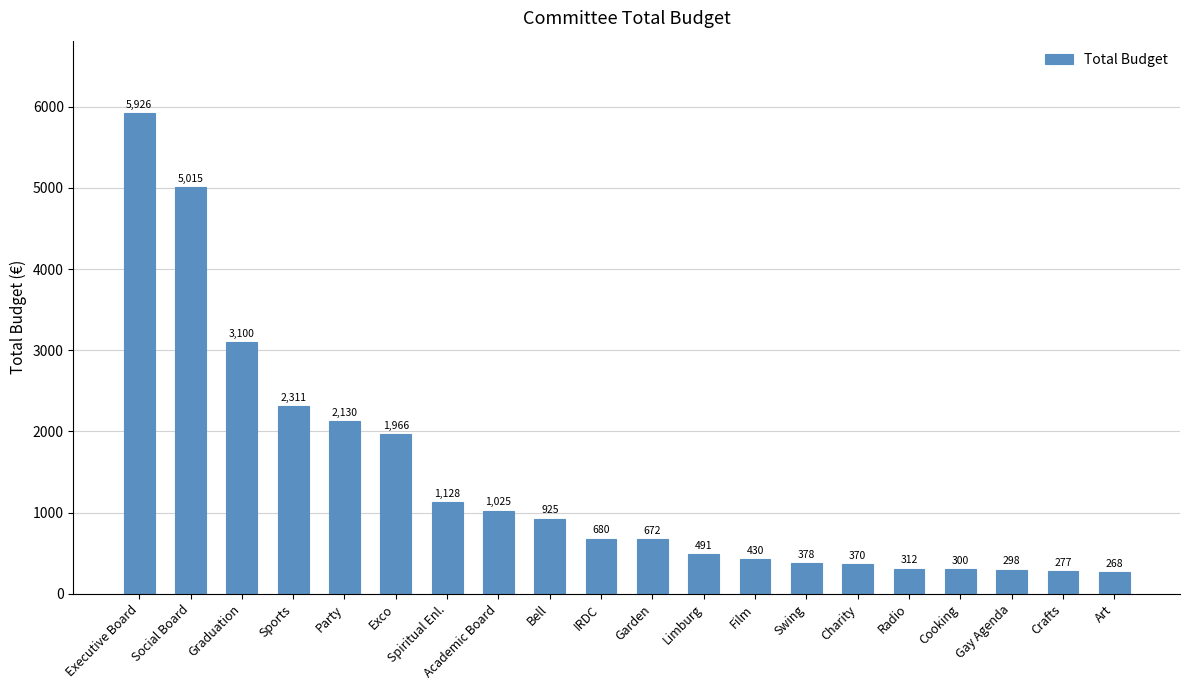

The chart shows a value of 1082.4 at Garden. True or false?

False